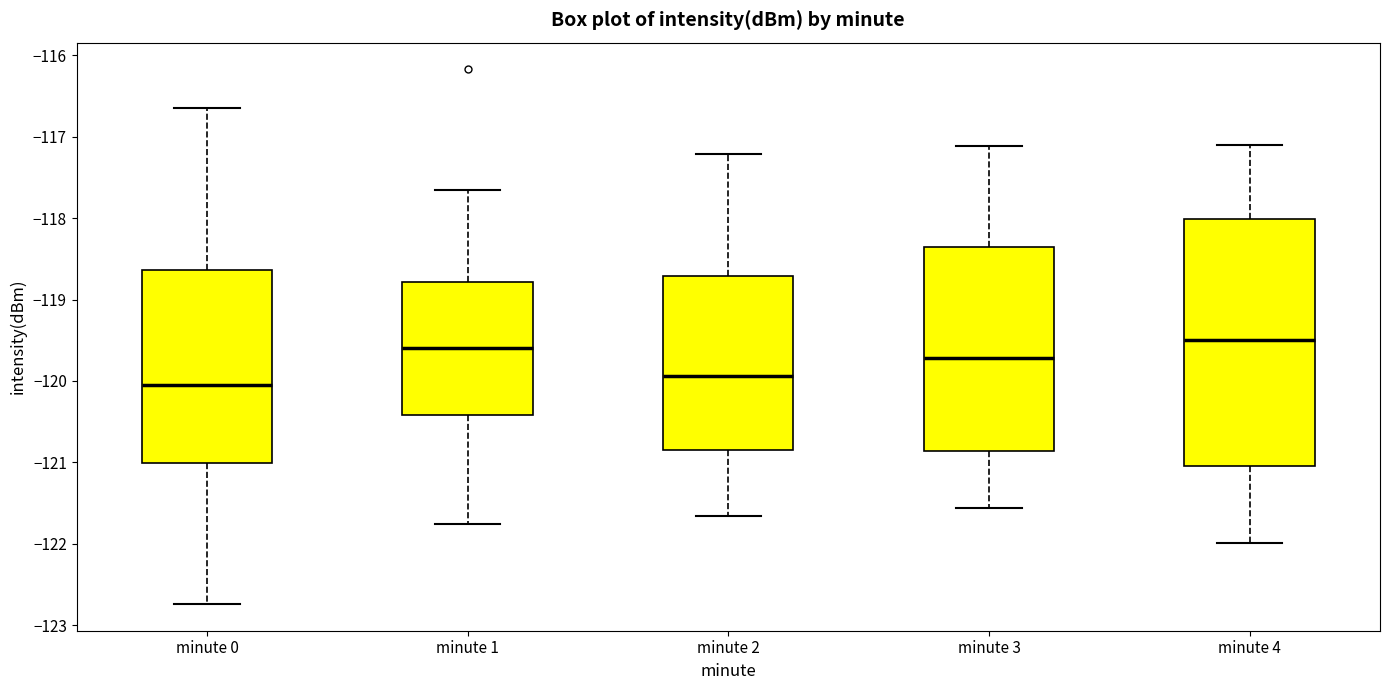

Reading left to right, read every box against the y-axis: the position of its median line, the range the box covers, and the ends of its whiskers. The values are not printed on the chart, so give them approximately, as read against the axis.

minute 0: median -120.1, box -121.0 to -118.6, whiskers -122.7 to -116.6
minute 1: median -119.6, box -120.4 to -118.8, whiskers -121.8 to -117.7
minute 2: median -119.9, box -120.8 to -118.7, whiskers -121.7 to -117.2
minute 3: median -119.7, box -120.9 to -118.4, whiskers -121.6 to -117.1
minute 4: median -119.5, box -121.0 to -118.0, whiskers -122.0 to -117.1